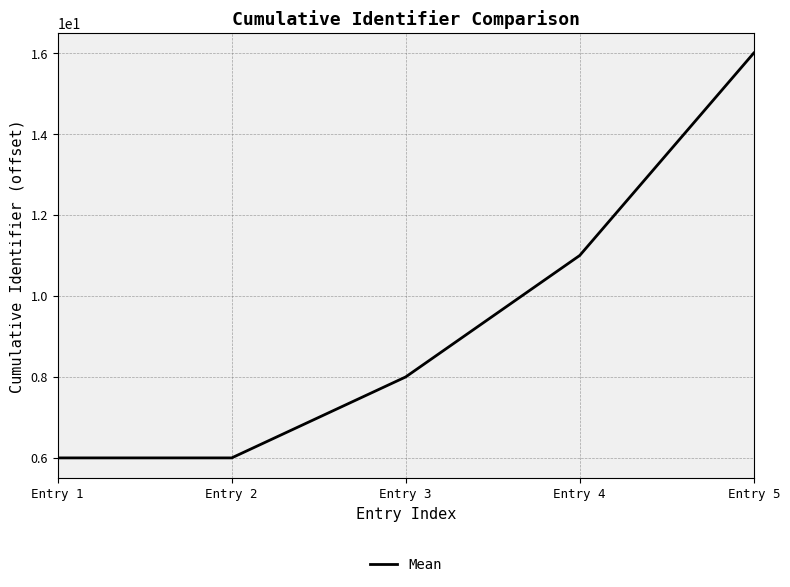

What is the difference between the maximum and minimum values?

10